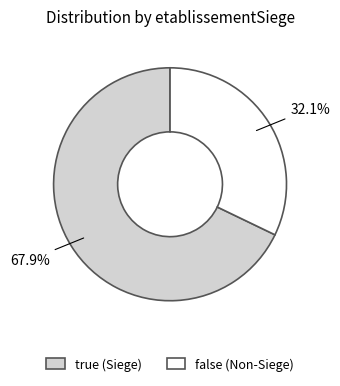

What percentage is NOT represented by true?

32.1%